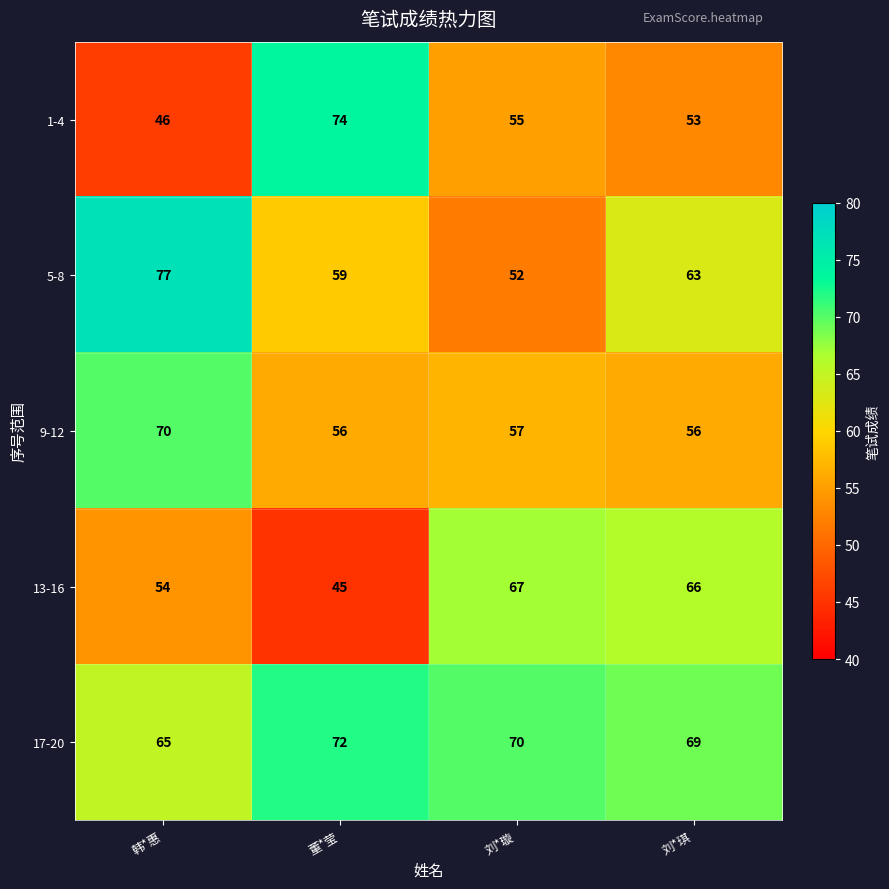

Where does the 9-12 series first go above 57?

韩*惠